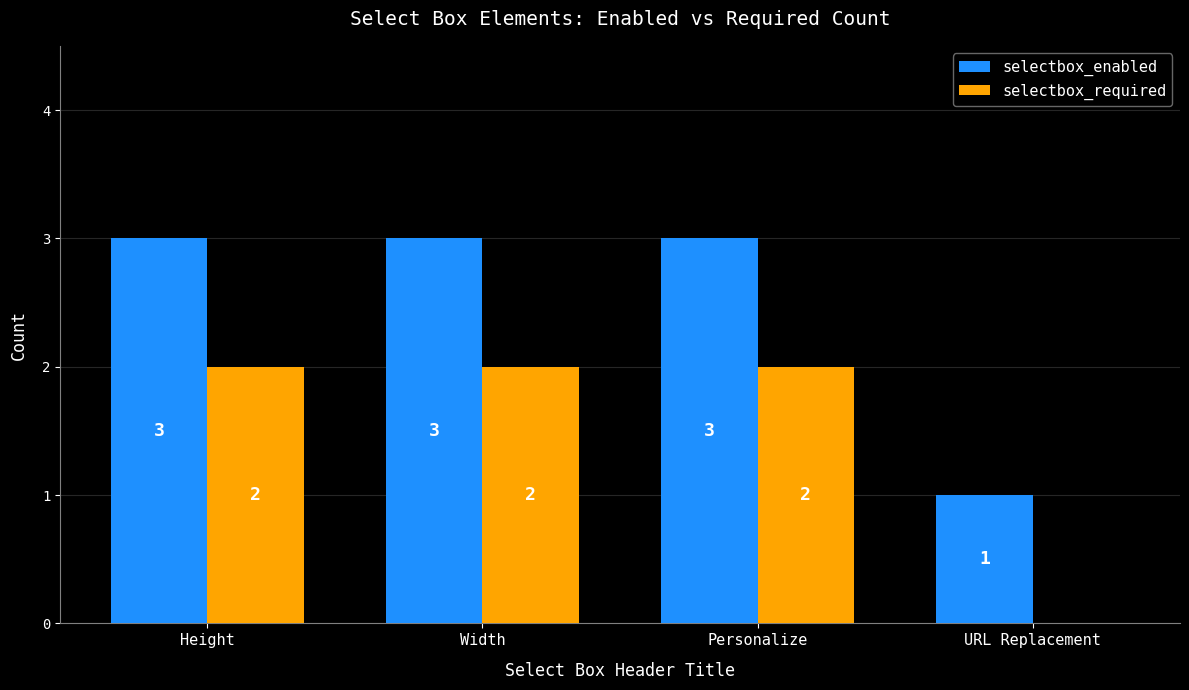

Are the bars grouped side by side (vs. stacked)?

Yes